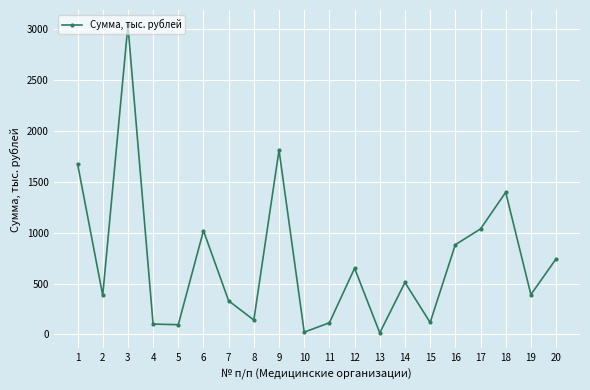

What is the sum of the values at 11 and 12?

765.4